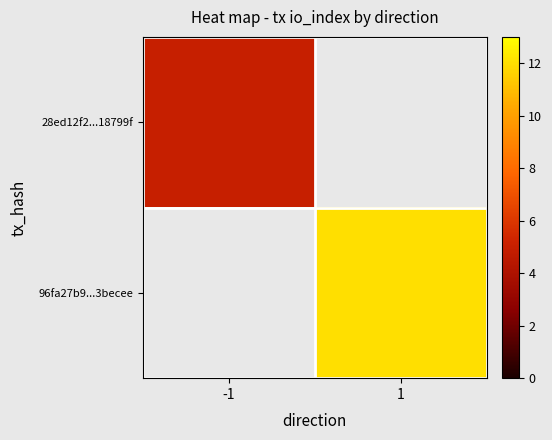

How many data points does each series have?

2